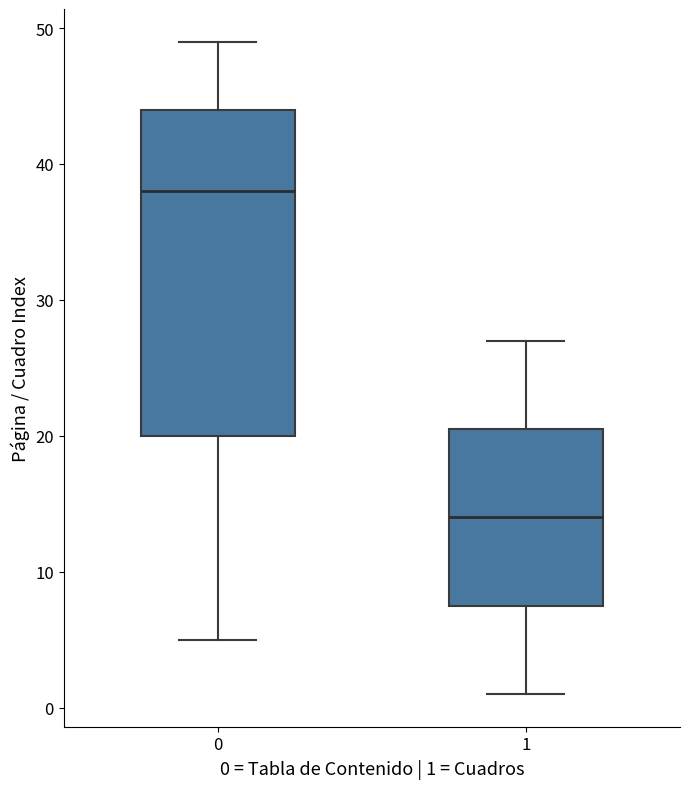

Which box has the highest median line?

0